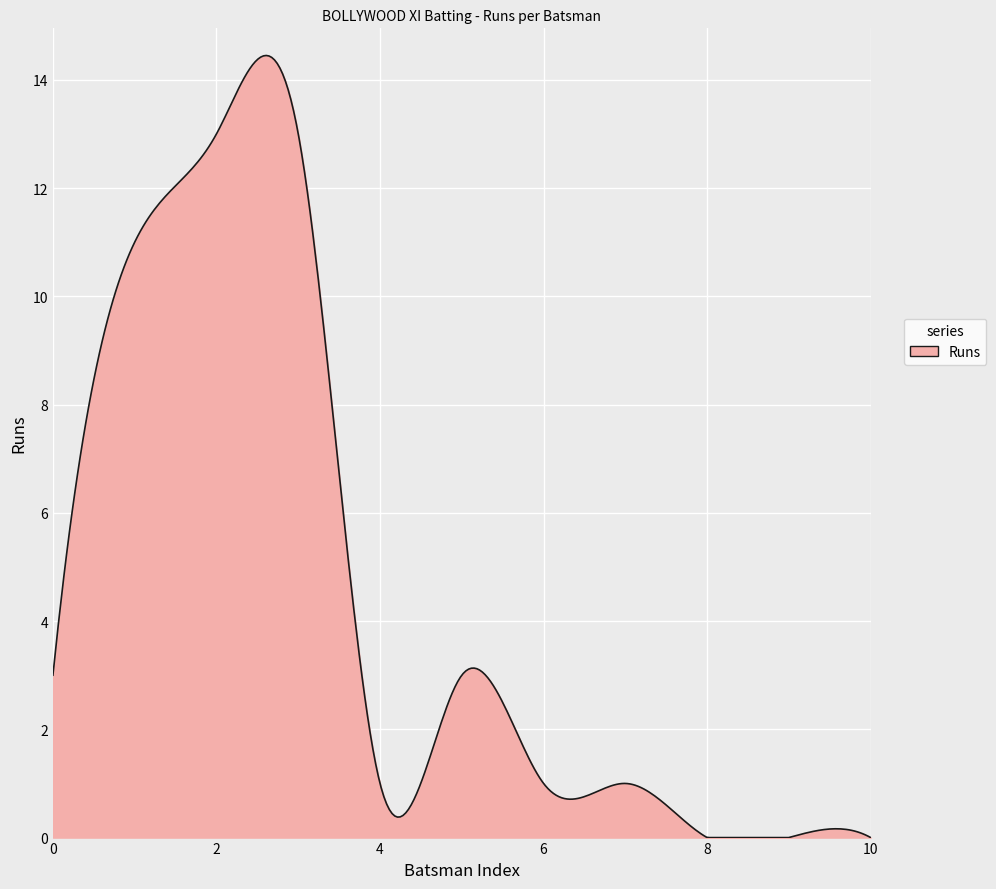

What is the maximum value shown in the chart?

14.4